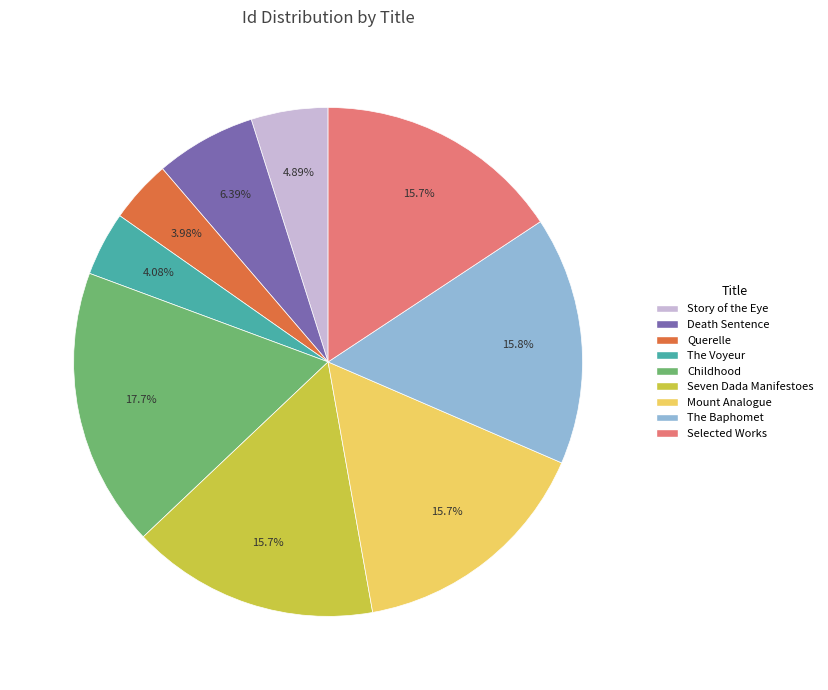

Which has a higher value, The Voyeur or Story of the Eye?

Story of the Eye